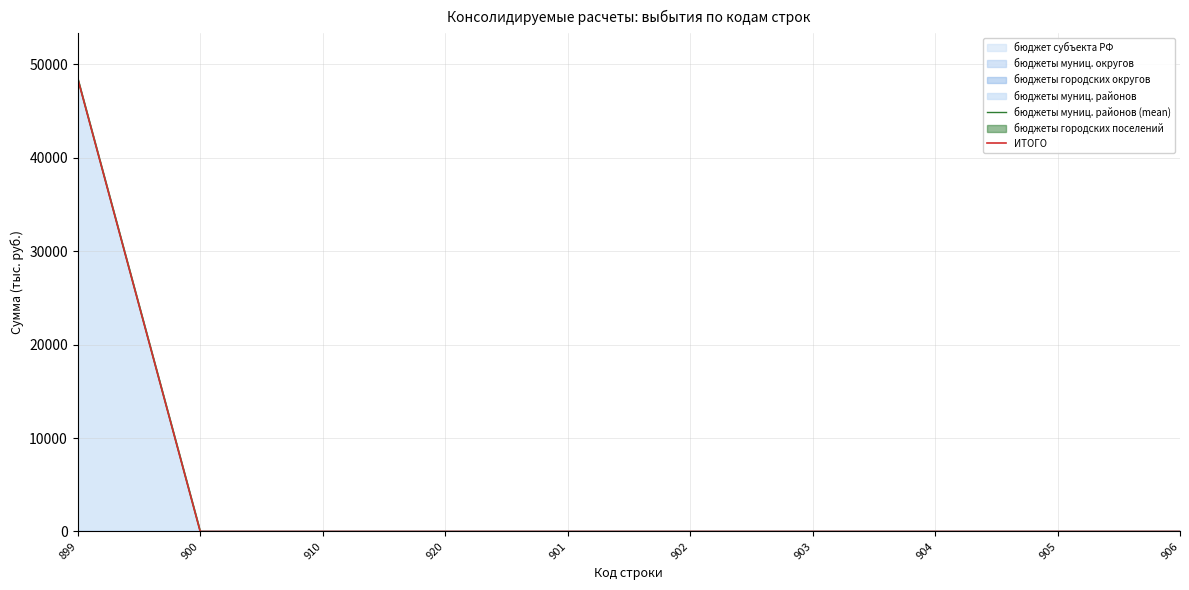

At which category is the sum across all series the highest?

899